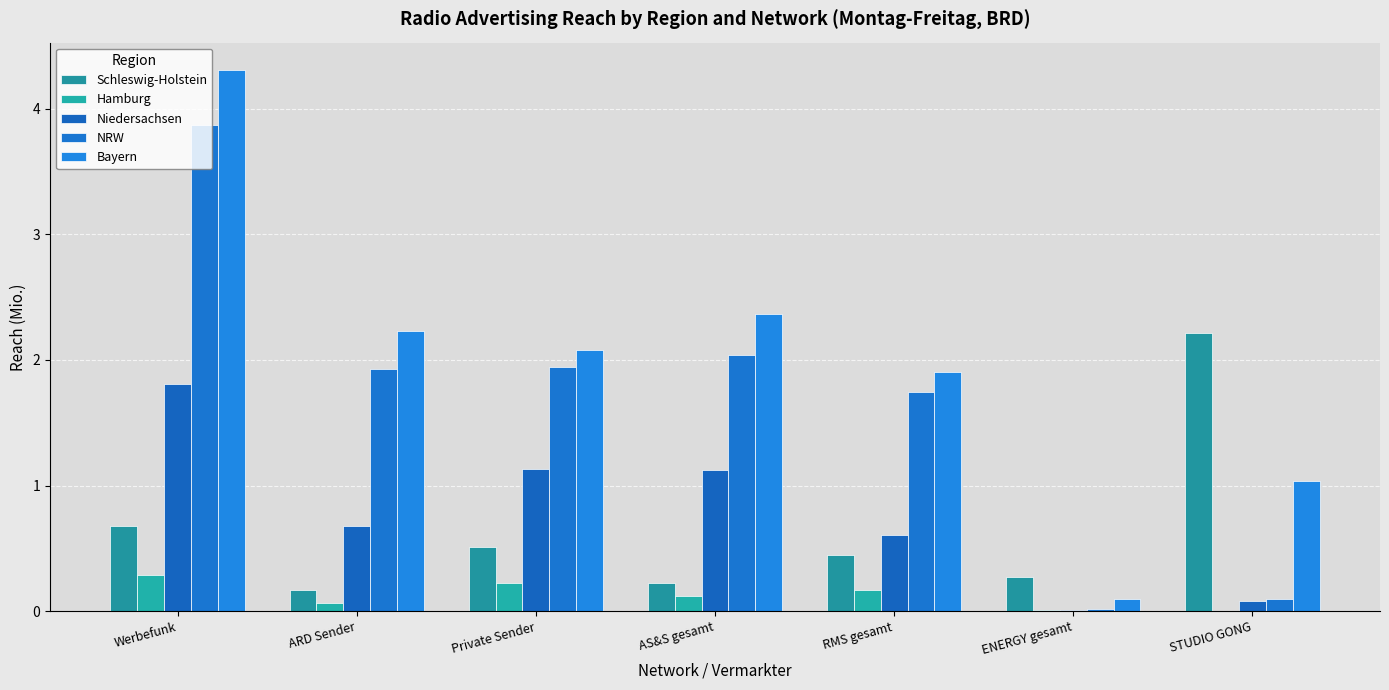

How many distinct data groups are displayed?

5